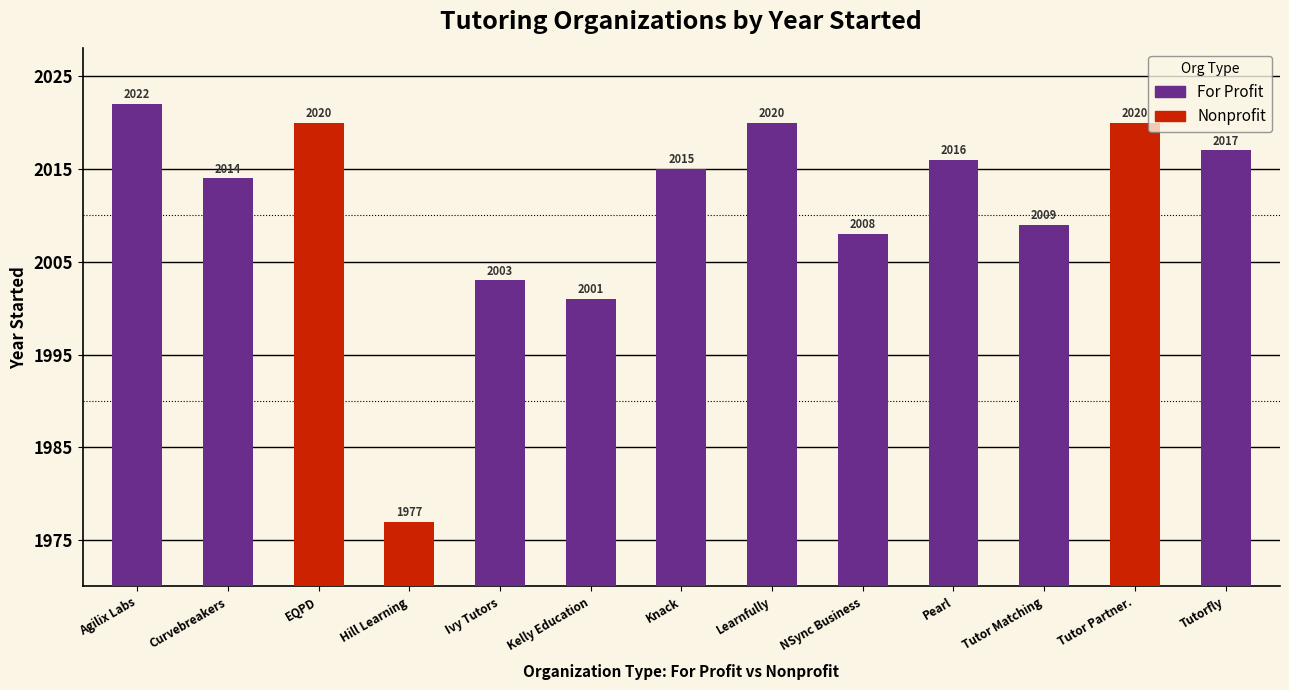

List the labels in order of value, largest first.

year_started, 2, 7, 11, 12, 9, 6, 1, 10, 8, 4, 5, 3